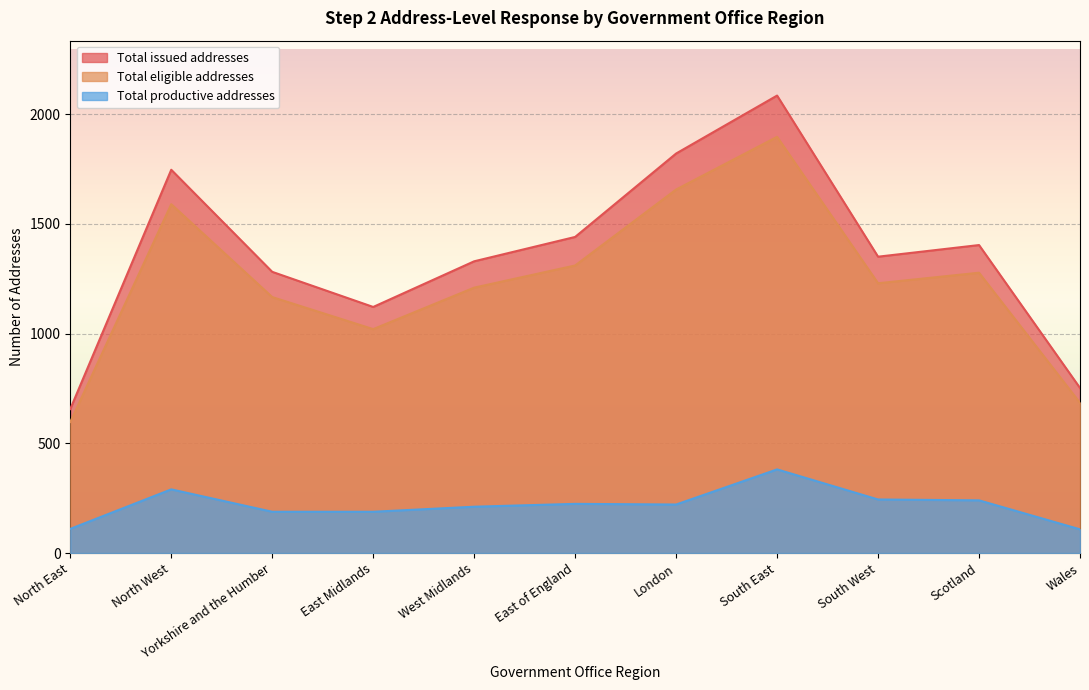

Reading left to right, what are all the values shown in this chart?

Total issued addresses: 656	1746	1281	1121	1329	1440	1820	2084	1350	1403	752
Total eligible addresses: 597	1589	1166	1020	1209	1310	1656	1896	1229	1277	684
Total productive addresses: 110	290	188	188	211	224	221	381	244	240	108